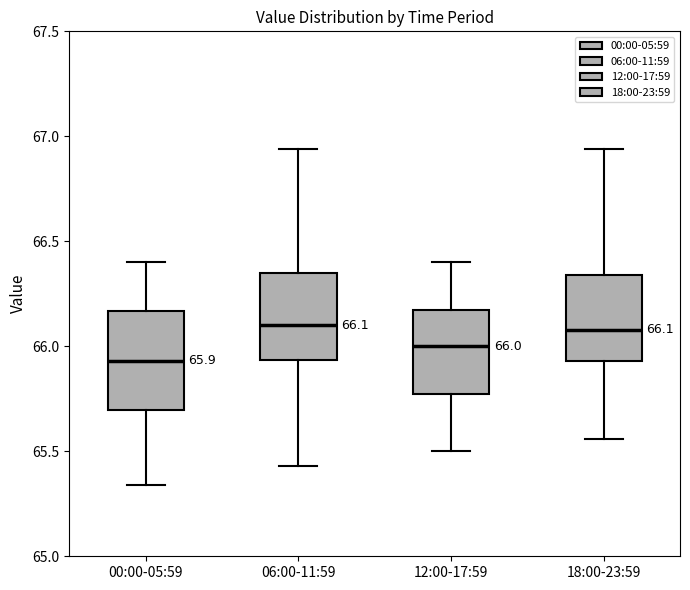

Comparing the boxes themselves (not the whiskers), which one is the tallest?

00:00-05:59